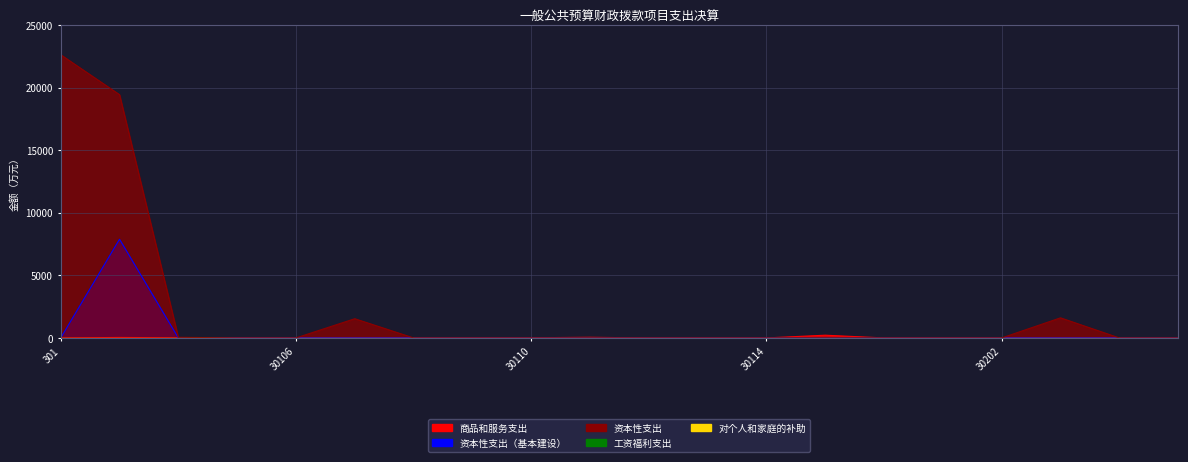

How many values in the 商品和服务支出 series exceed 0?

10